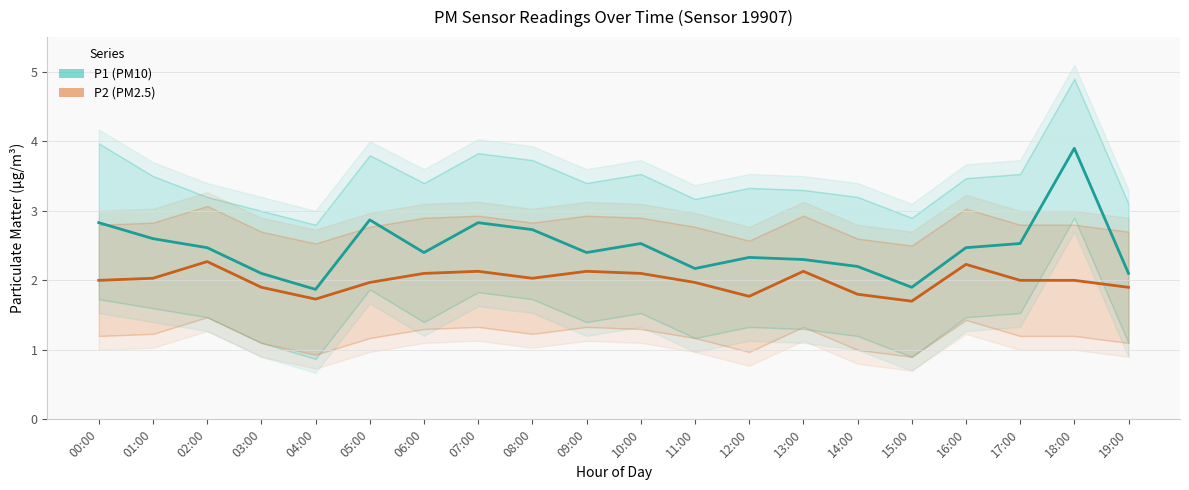

What is the value of the P2 (PM2.5) point at the 12th from the left?

2.0